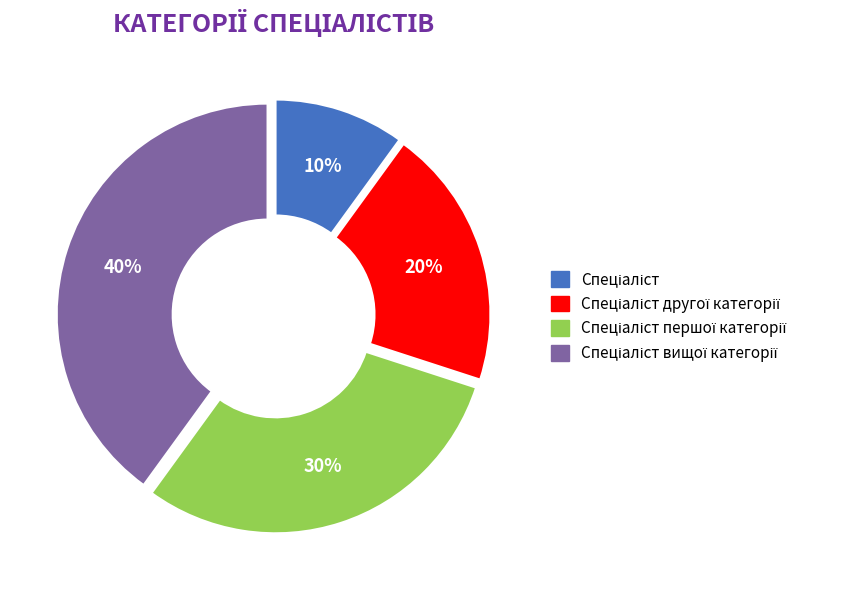

Does any single category account for the majority?

No